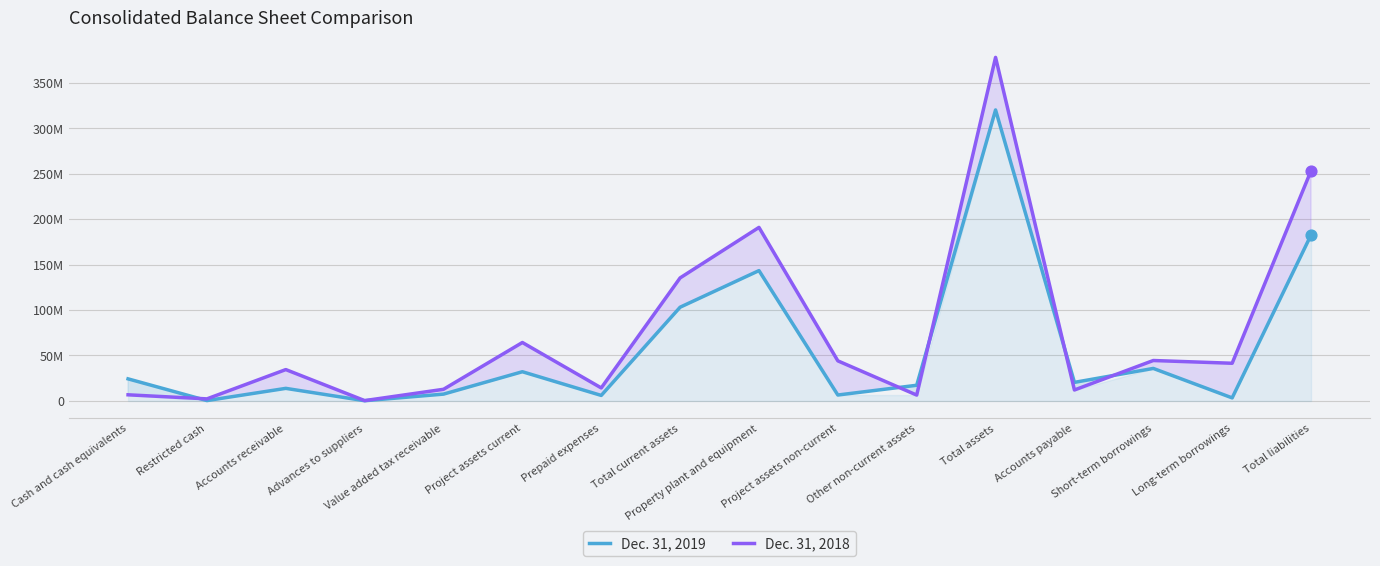

Is the value of Dec. 31, 2019 at Other non-current assets greater than the value of Dec. 31, 2018 at Advances to suppliers?

Yes